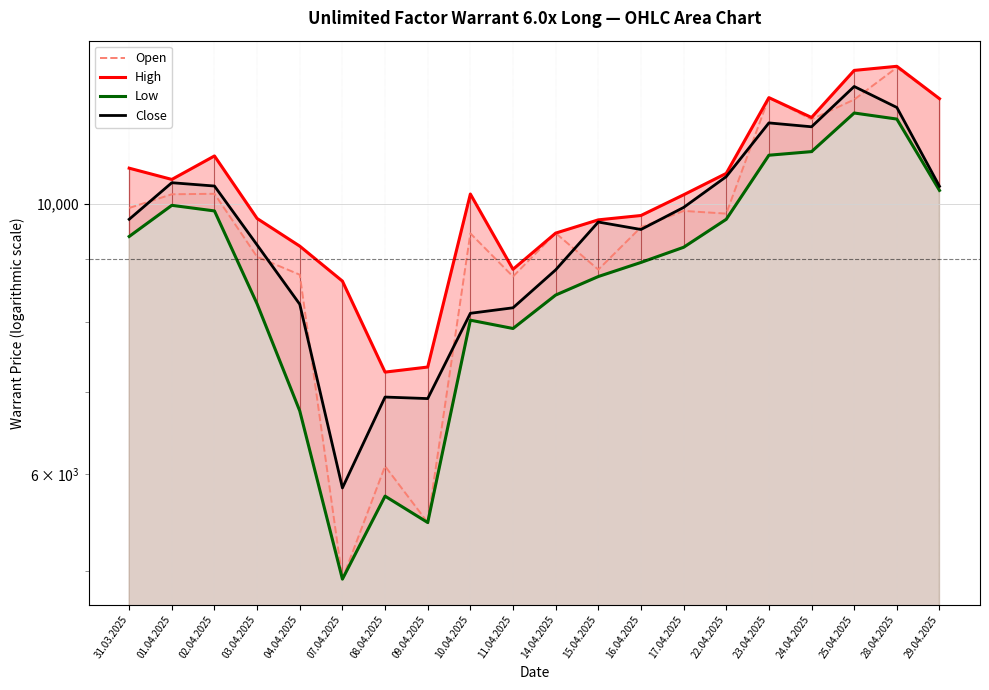

True or false: High has a value of 7345 at 09.04.2025.

True